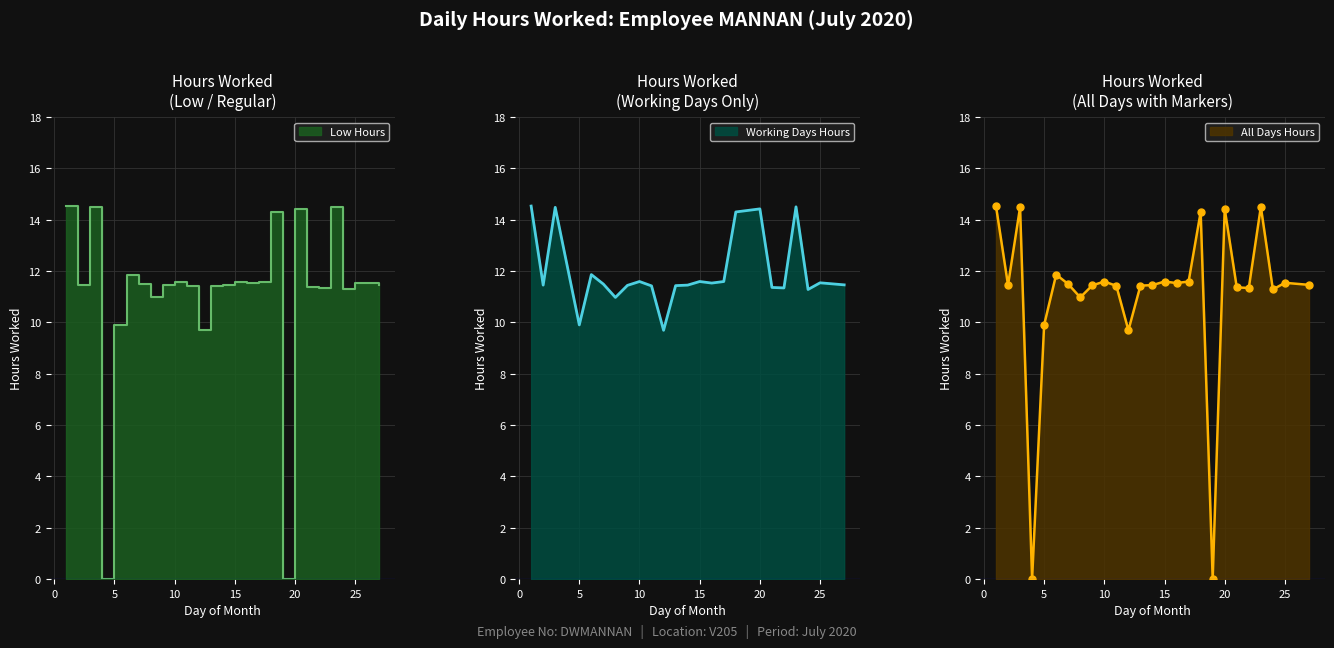

What is the difference between the maximum and minimum values?

14.5